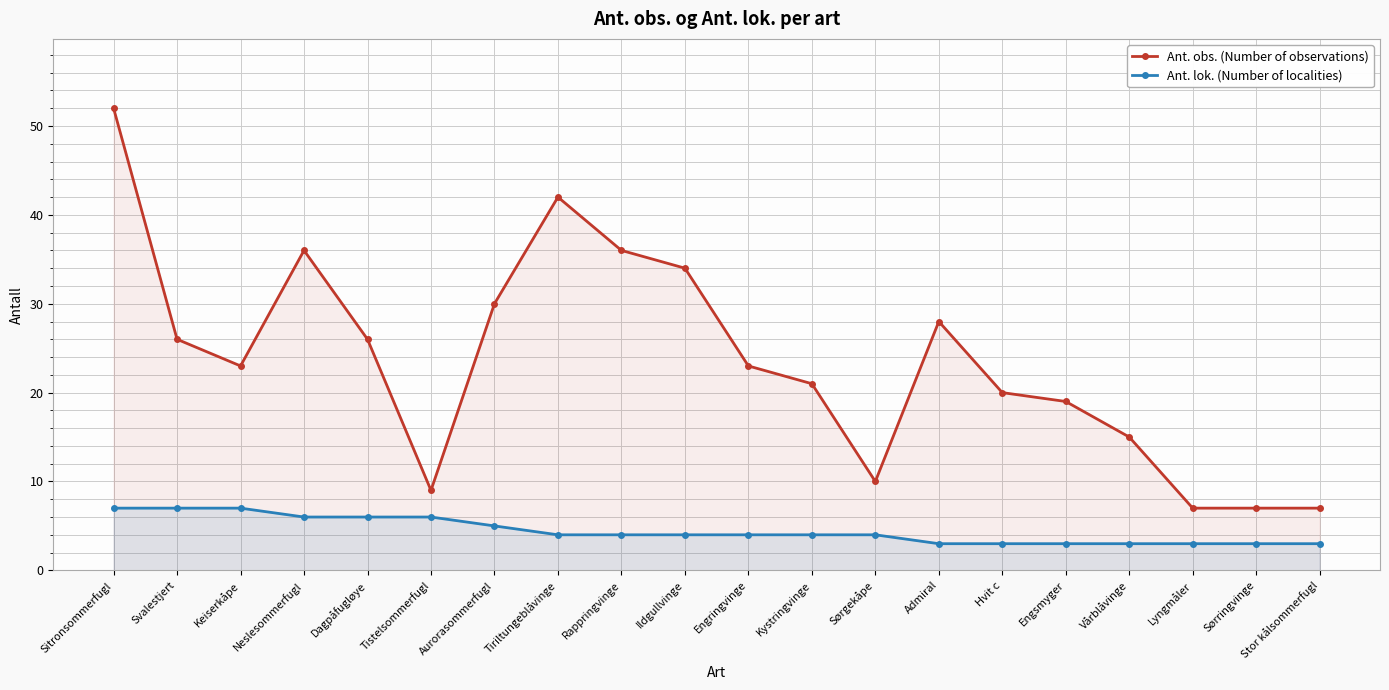

At which category does the chart reach its minimum across all series?

Admiral